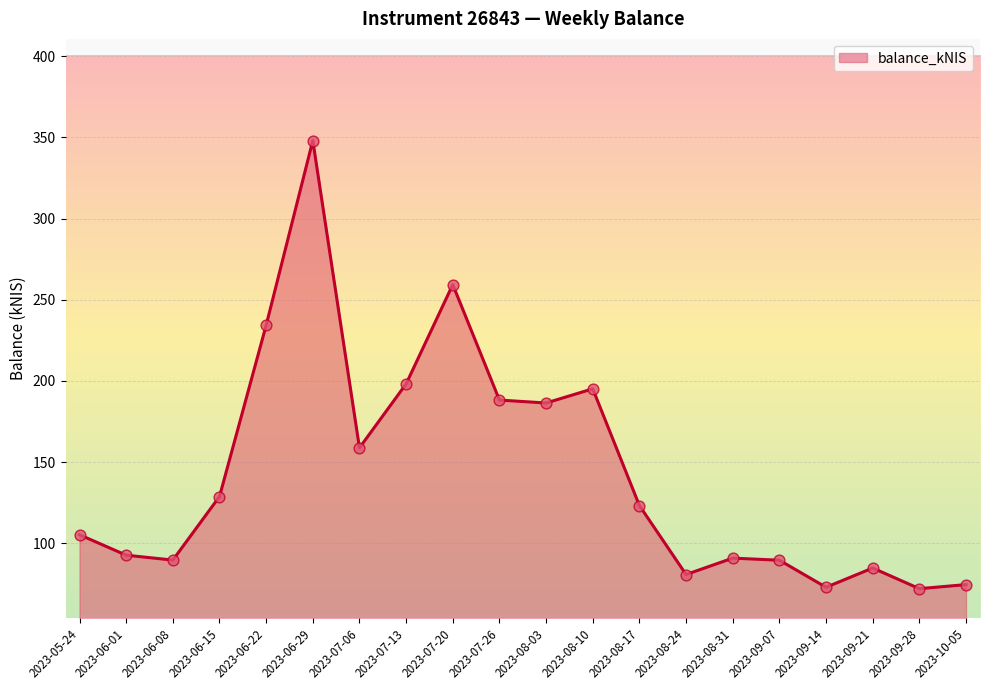

What is the ratio of the value at 2023-07-20 to the value at 2023-09-28?

3.6